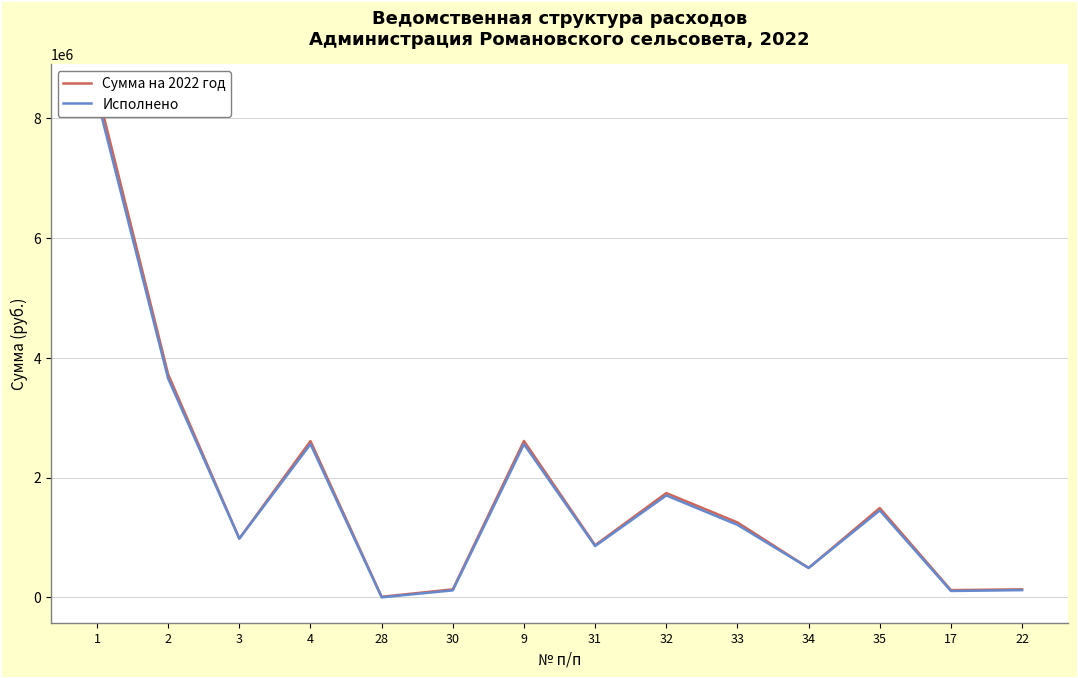

The Сумма на 2022 год series shows 228066.4 at 30. True or false?

False